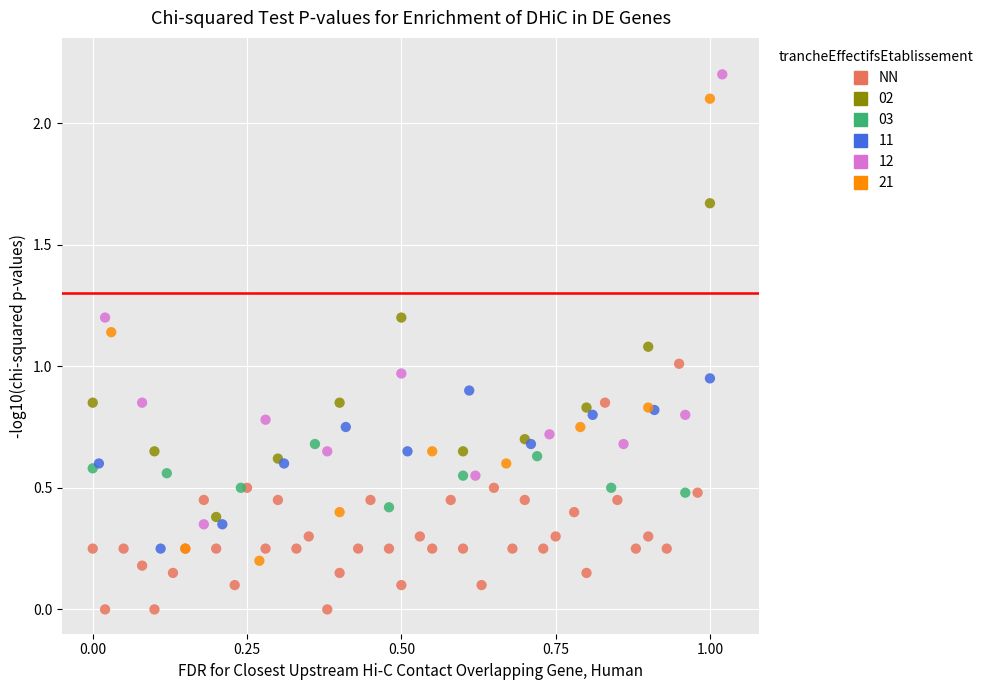

Which series contains the lowest Y value?

NN